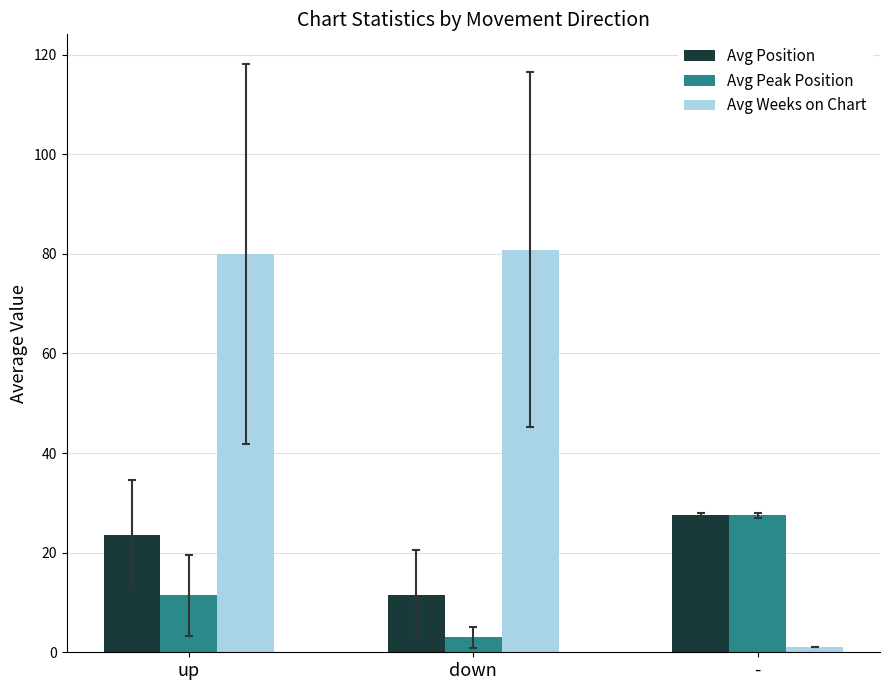

What are all the series names shown in the legend?

Avg Position, Avg Peak Position, Avg Weeks on Chart